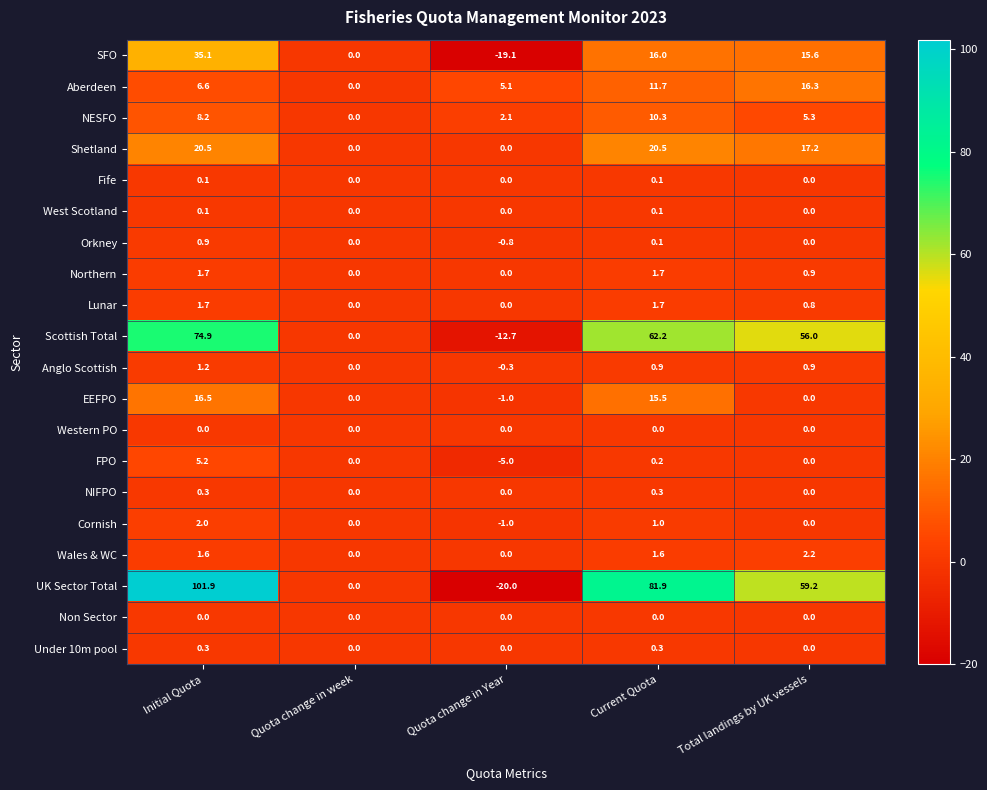

List the labels in order of Scottish Total value, smallest first.

Quota change in Year, Quota change in week, Total landings by UK vessels, Current Quota, Initial Quota